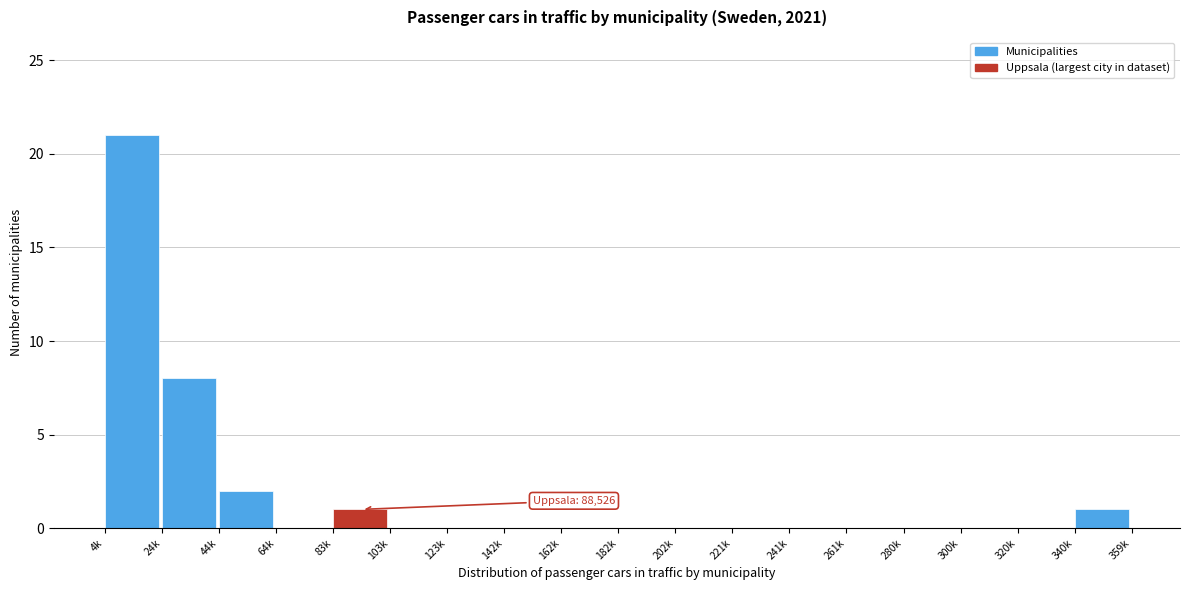

Reading right to left, transcribe all the data shown in this chart.

340k=1	320k=0	300k=0	280k=0	261k=0	241k=0	221k=0	202k=0	182k=0	162k=0	142k=0	123k=0	103k=0	83k=1	64k=0	44k=2	24k=8	4k=21